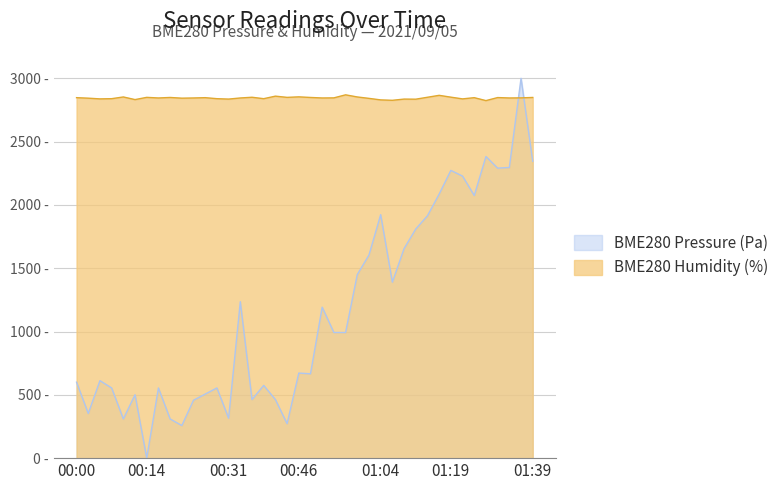

Which series ends up on top after the final intersection of BME280_humidity and BME280_pressure?

BME280_humidity